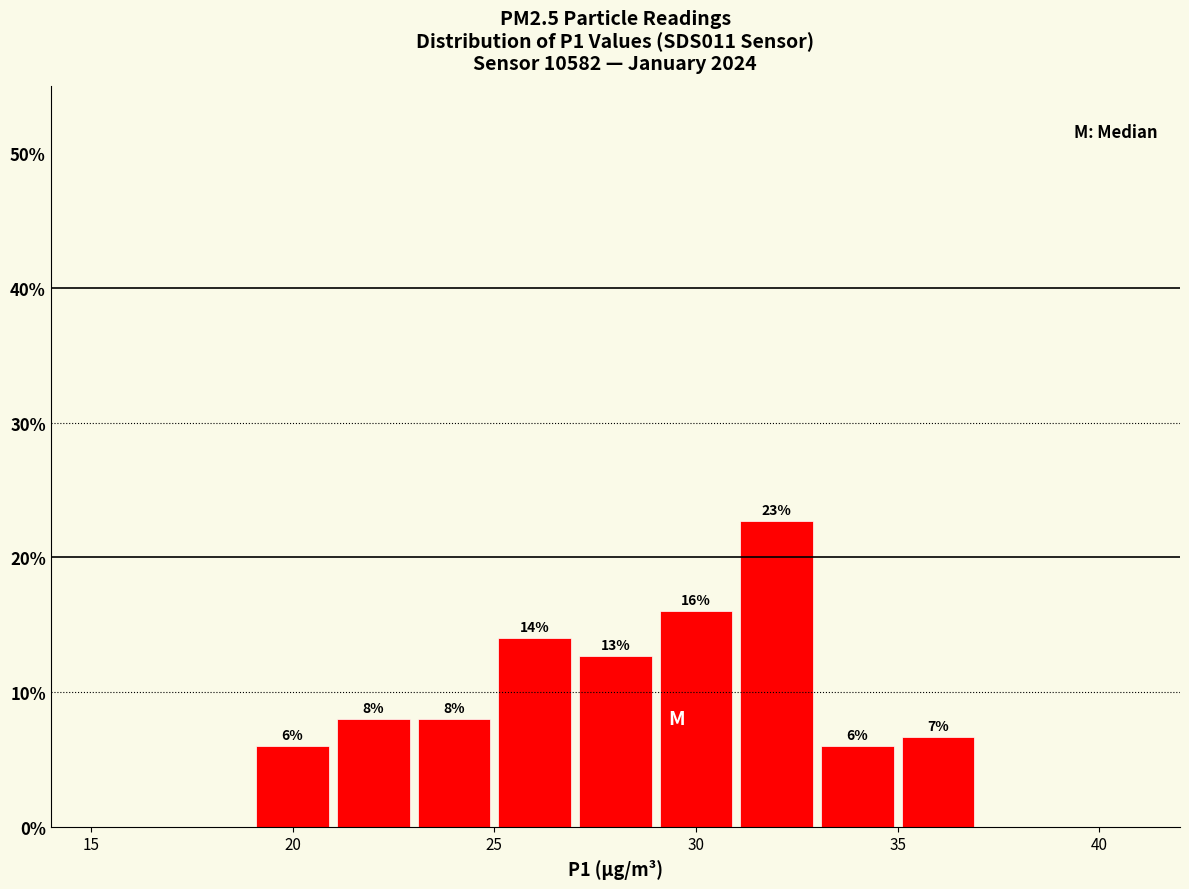

Over which range of the x-axis is the bar tallest?

31 to 33